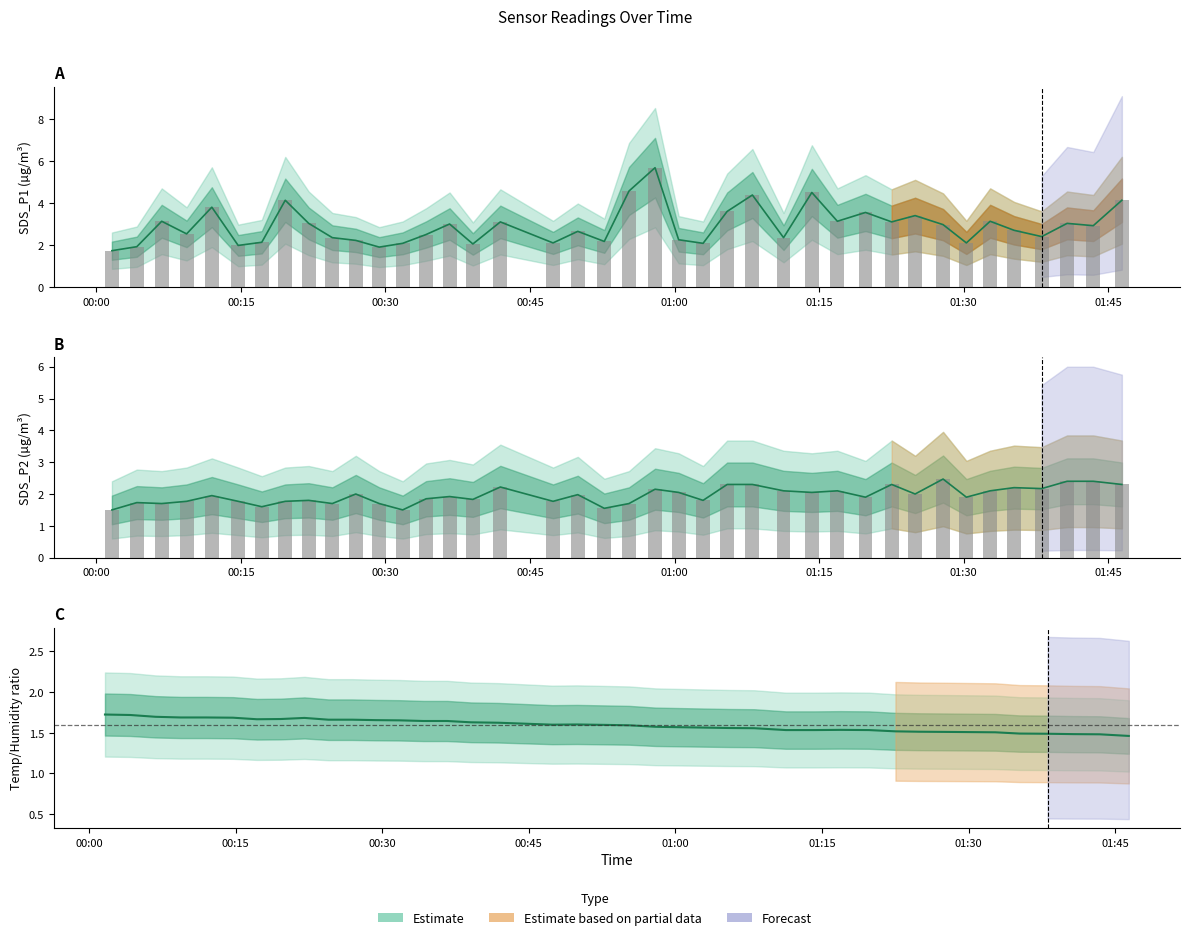

True or false: SDS_P2 has a value of 2.2 at 2022/05/03 01:35:13.

True